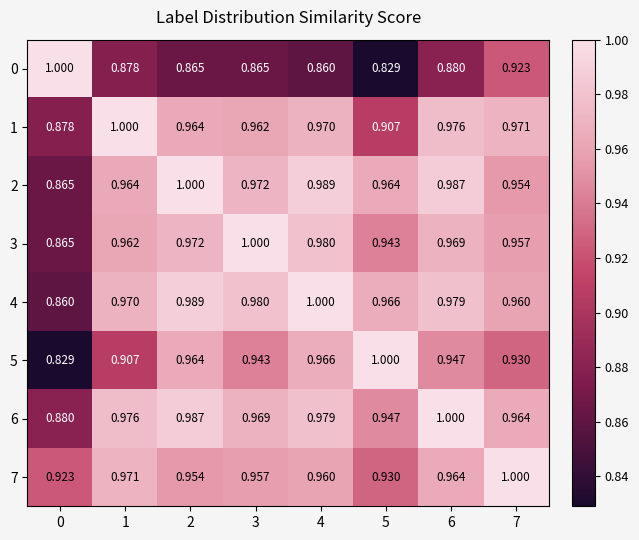

What is the spread (max minus min) of values at 4?

0.1